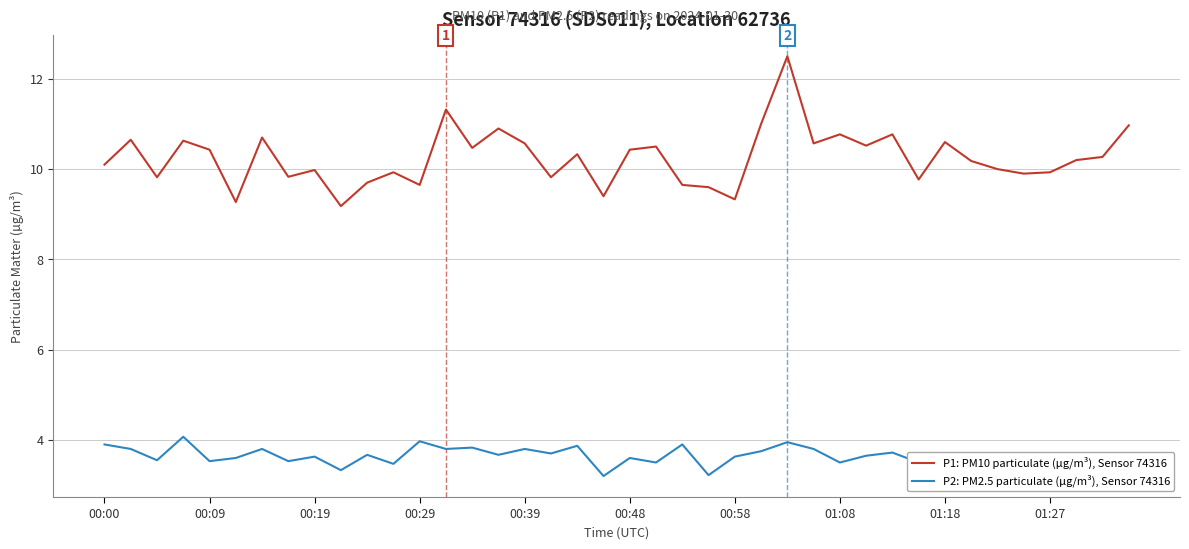

Which series has the largest range (max minus min)?

P1: PM10 particulate (µg/m³), Sensor 74316